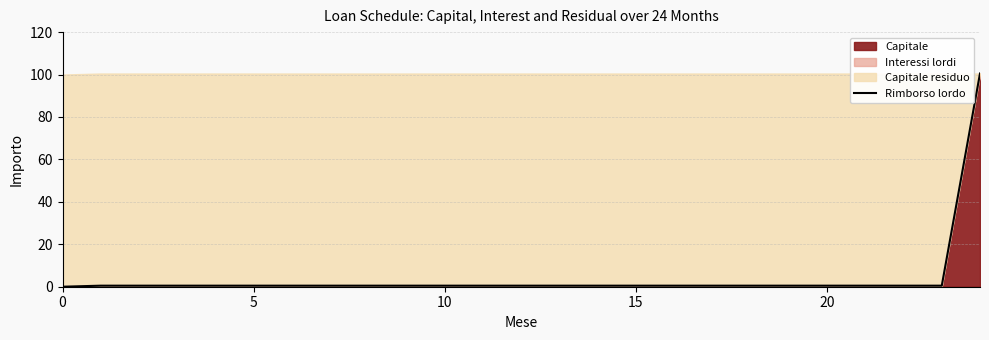

How many positive values are there?

24